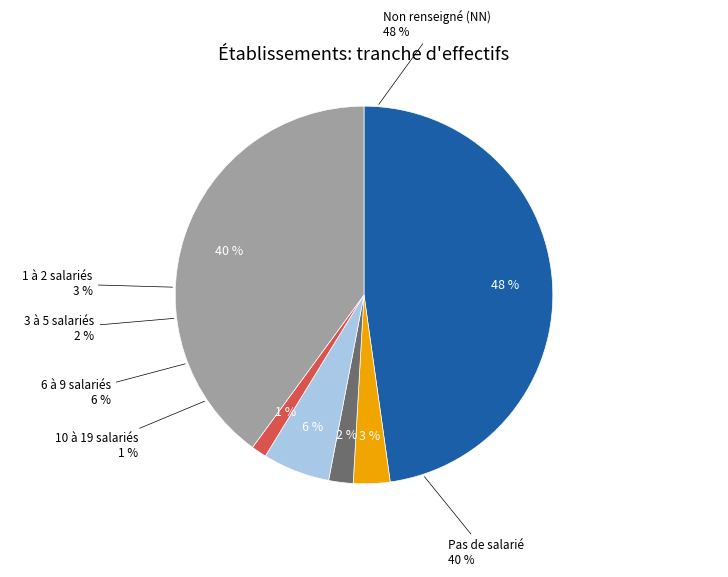

To the nearest percent, what is the difference between the largest and smallest slice percentages?

46%